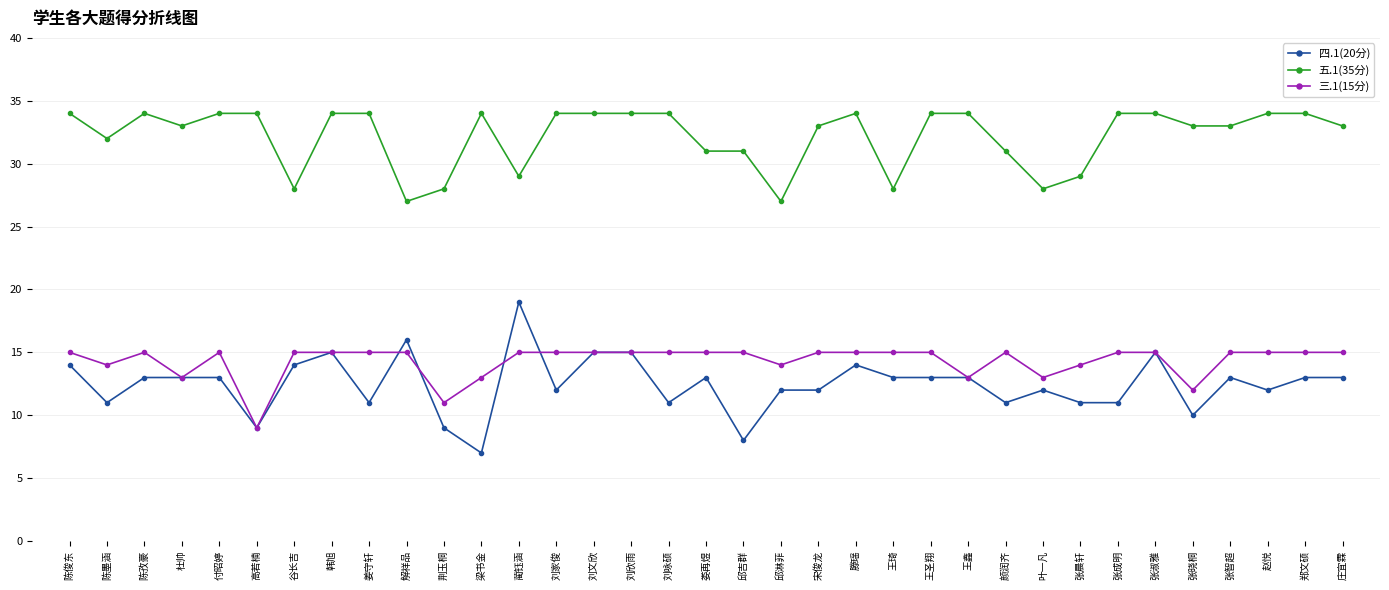

Read the 五.1(35分) value at 解祥品.

27